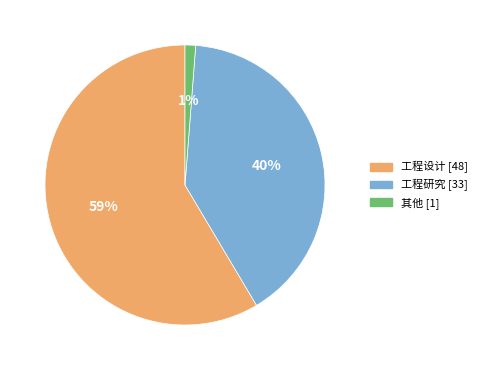

Count the number of slices in the pie.

3